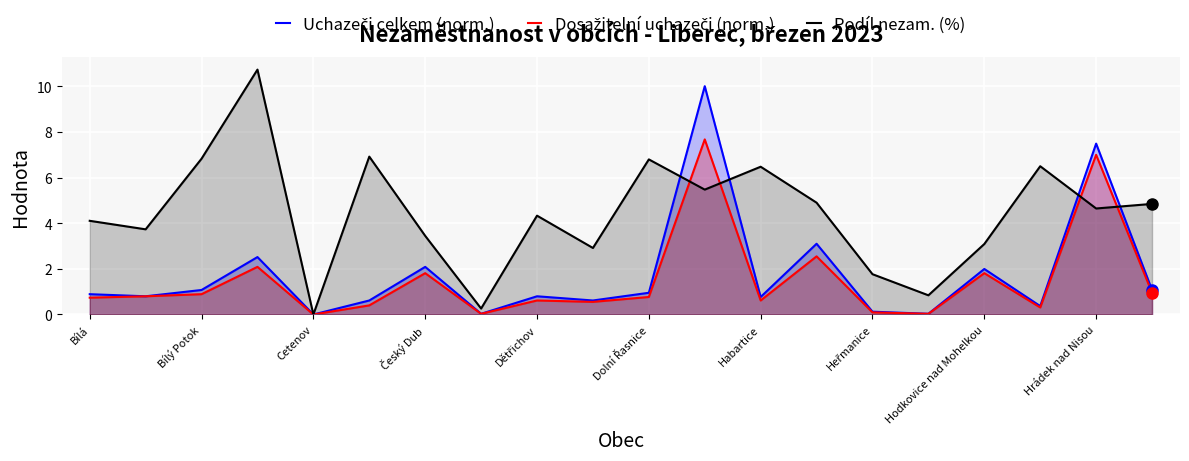

At how many categories does at least one series exceed 6?

8